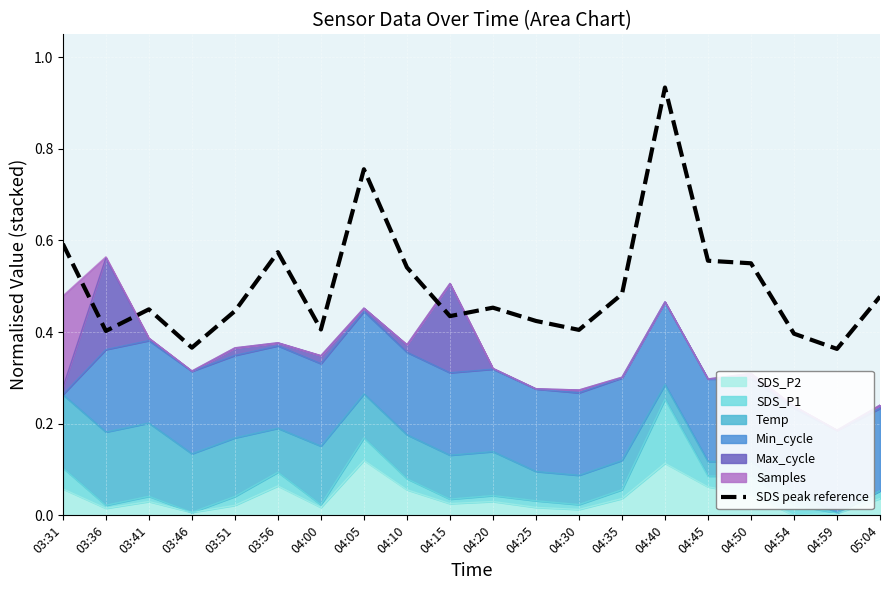

How many lines are shown in the chart?

1